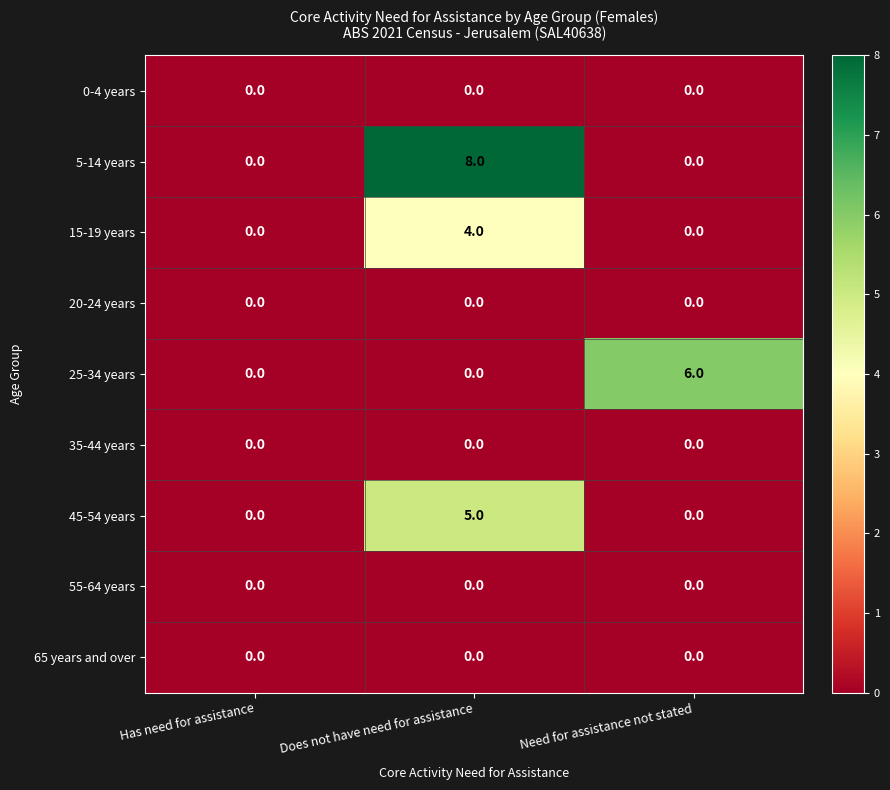

The value of 25-34 years at Need for assistance not stated is 6. True or false?

True